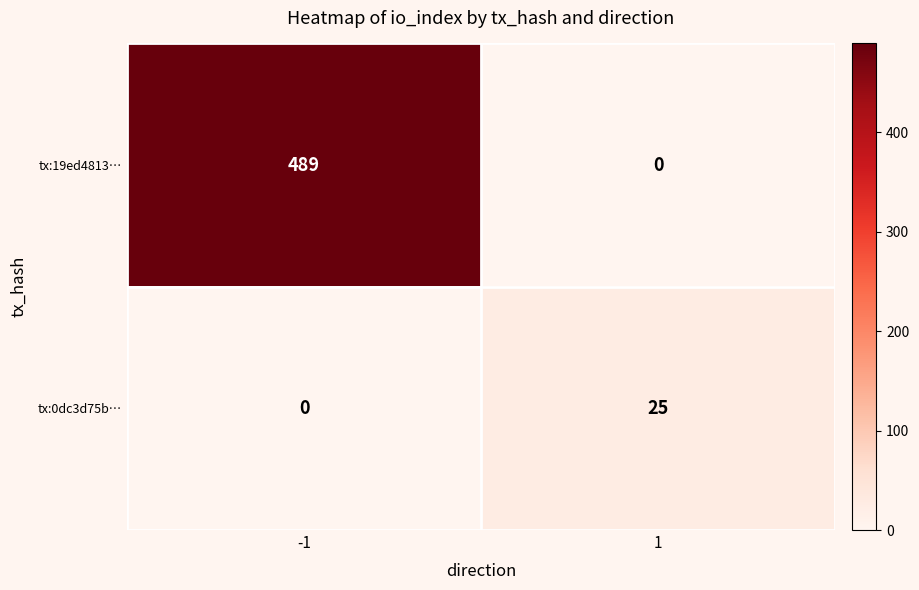

Which category has the highest value across all series?

-1